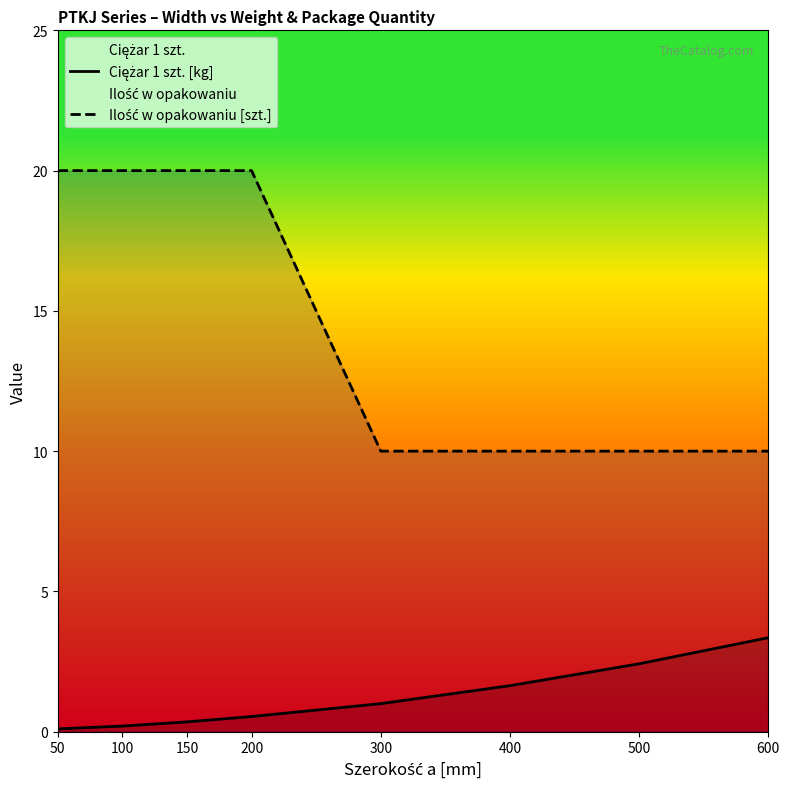

Does the chart have visible grid lines?

No